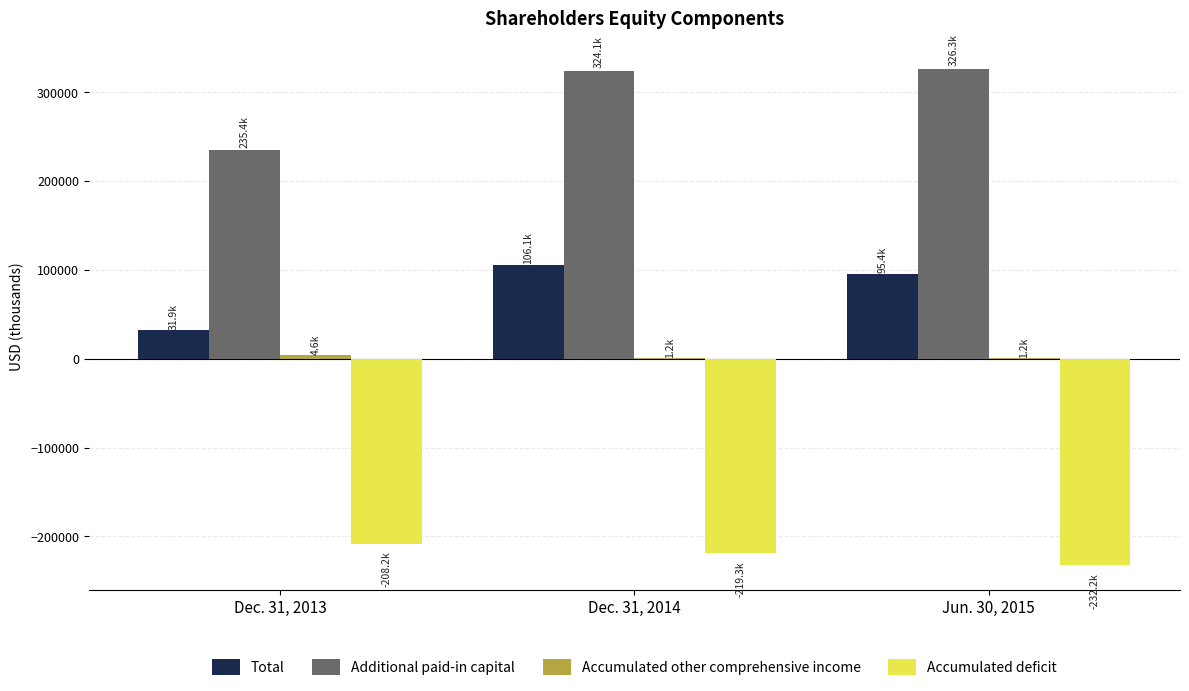

Is the value of Additional paid-in capital at Jun. 30, 2015 greater than the value of Accumulated deficit at Dec. 31, 2014?

Yes